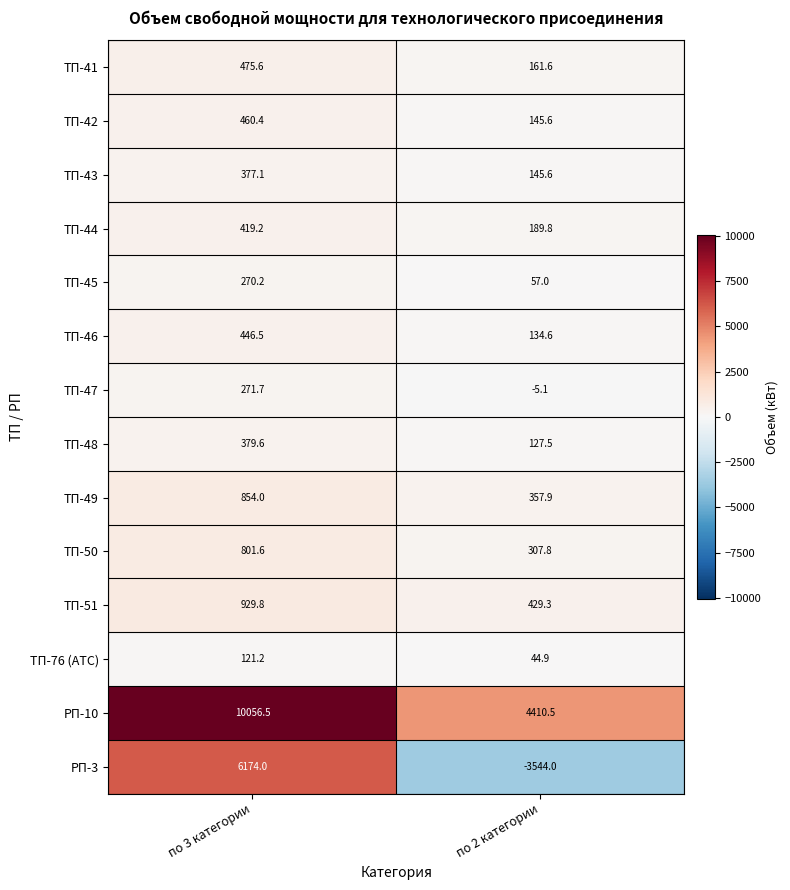

Reading left to right, what are all the values shown in this chart?

ТП-41: 475.6	161.6
ТП-42: 460.4	145.6
ТП-43: 377.1	145.6
ТП-44: 419.2	189.8
ТП-45: 270.2	57.0
ТП-46: 446.5	134.6
ТП-47: 271.7	-5.1
ТП-48: 379.6	127.5
ТП-49: 854.0	357.9
ТП-50: 801.6	307.8
ТП-51: 929.8	429.3
ТП-76 (АТС): 121.2	44.9
РП-10: 10056.5	4410.5
РП-3: 6174.0	-3544.0